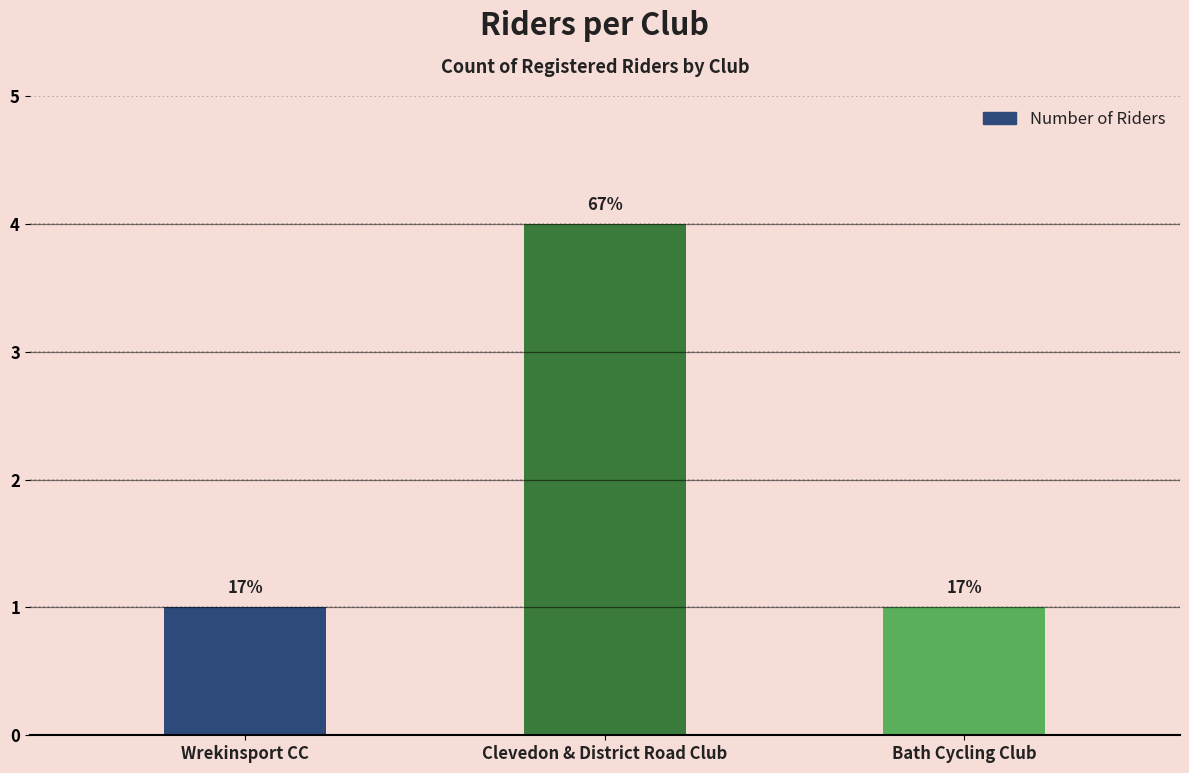

Count the number of categories in the chart.

3